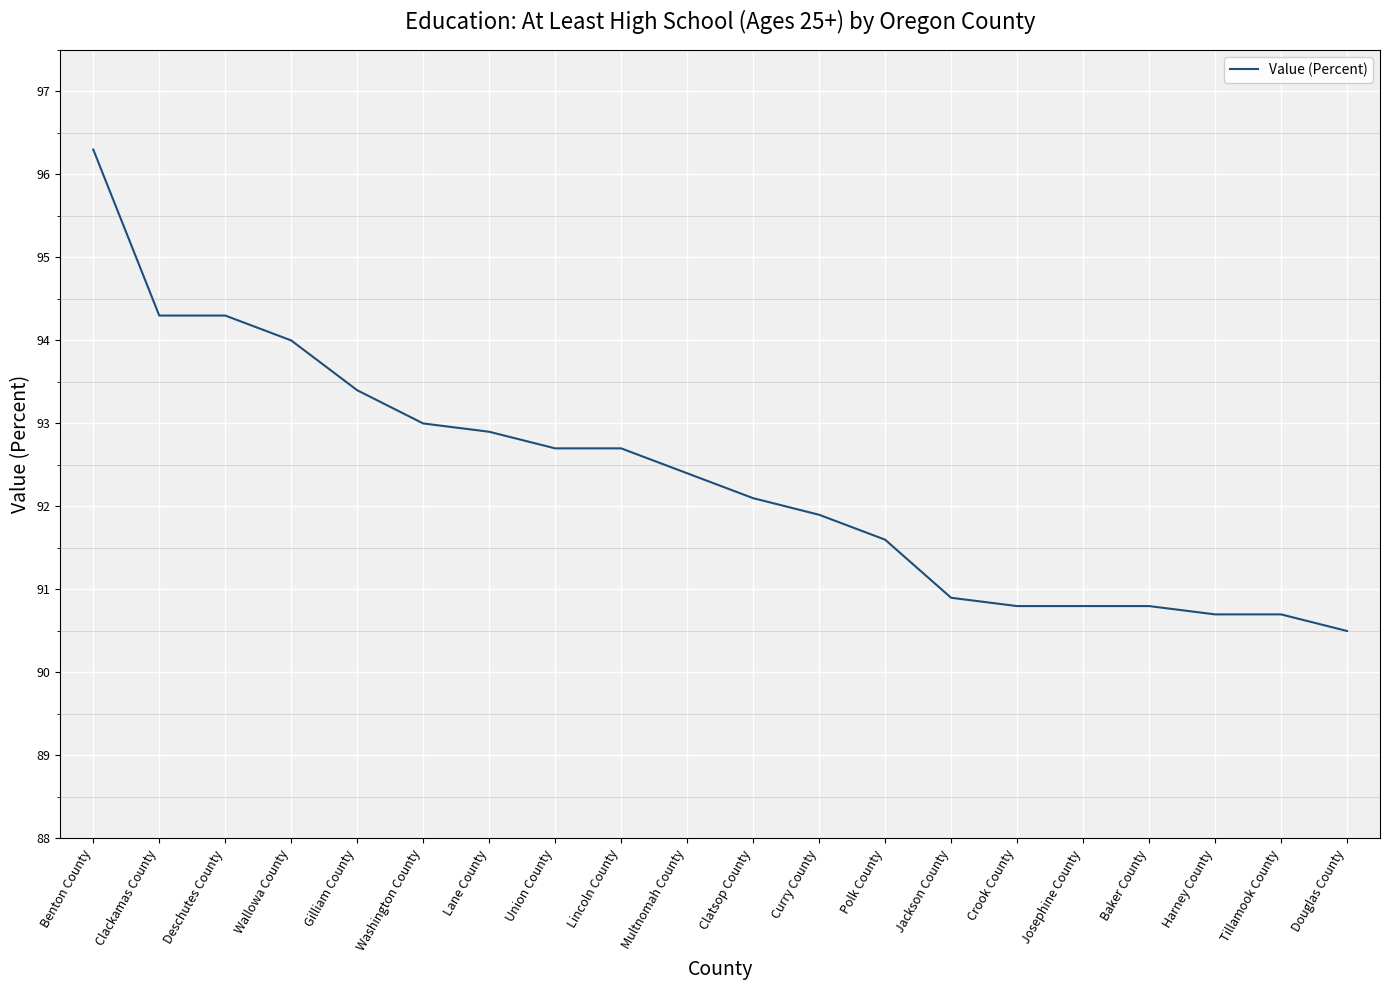

Between Josephine County and Polk County, which is larger?

Polk County